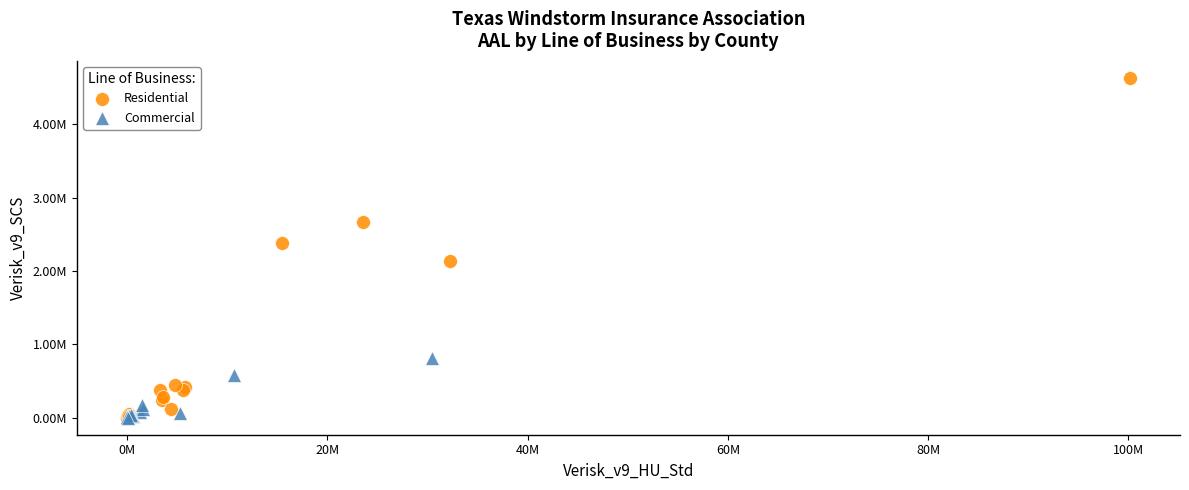

What are all the series names shown in the legend?

Residential, Commercial